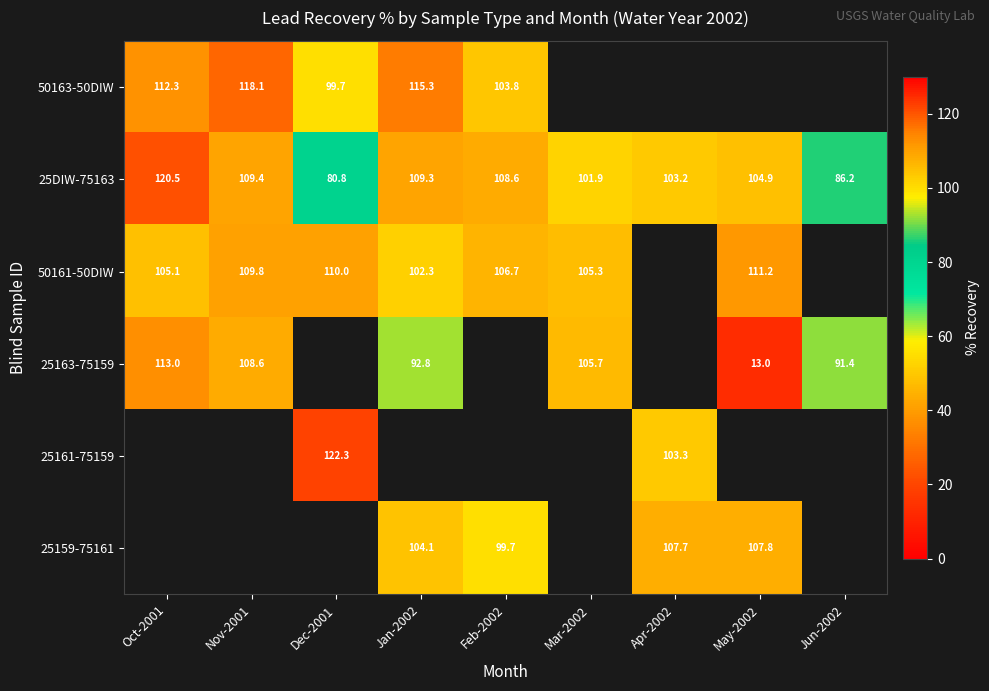

What is the approximate value of 50161-50DIW at Jan-2002?

102.3